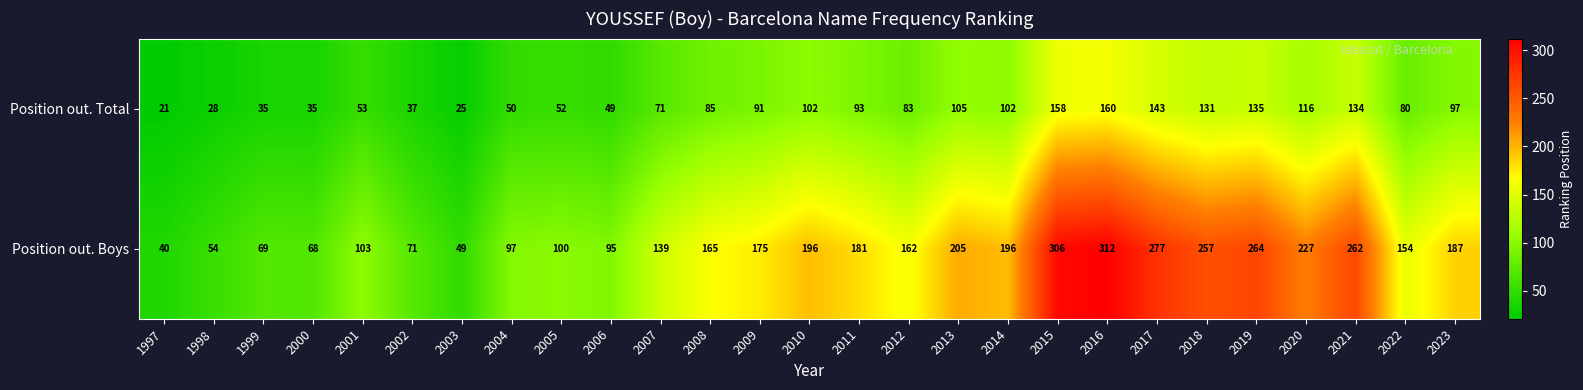

What is the difference between the second highest and second lowest values in the Position out. Total series?

133